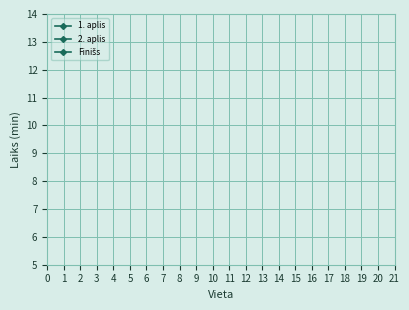

True or false: 1. aplis has a value of 34.2 at 3.

False